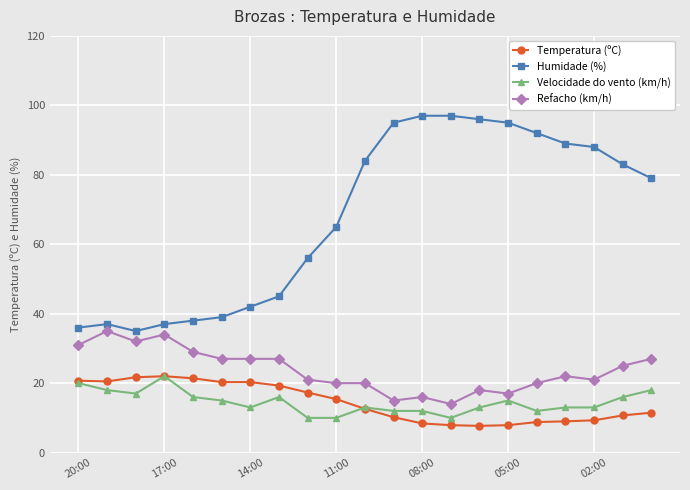

Does the chart have visible grid lines?

Yes